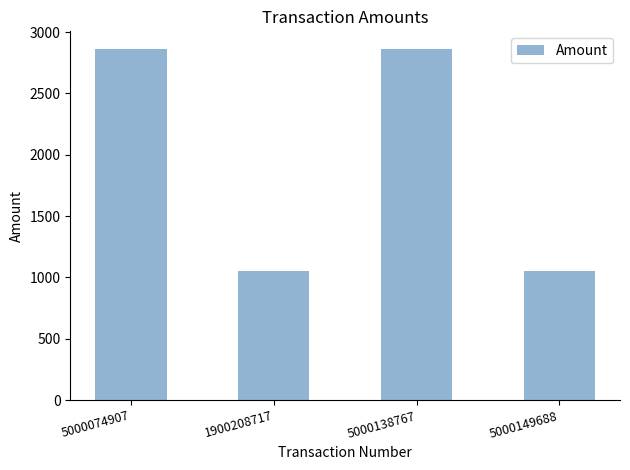

Reading right to left, extract all data points from this chart.

5000149688=1055	5000138767=2863	1900208717=1055	5000074907=2863